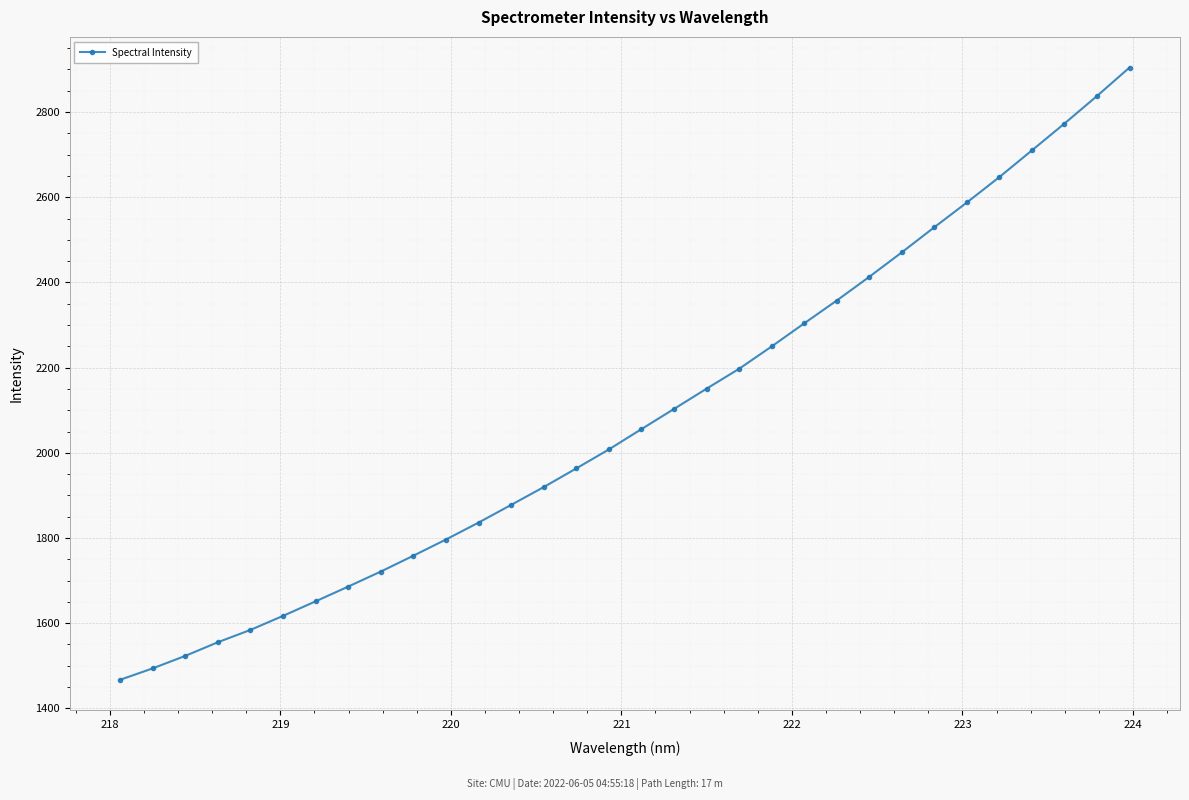

How many categories are shown in the chart?

32